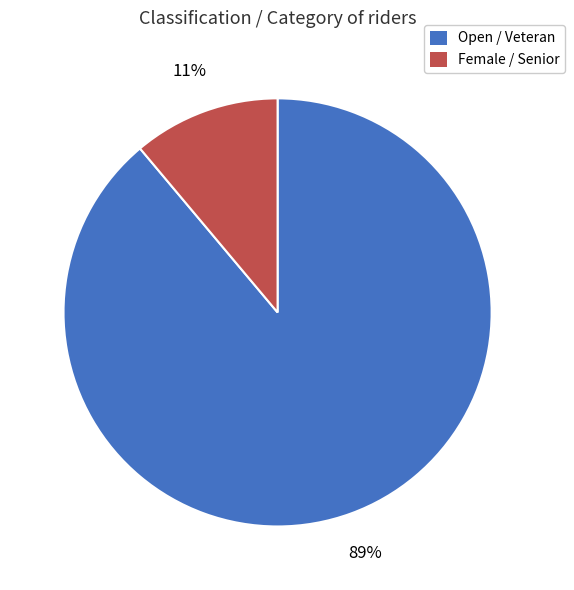

To the nearest percent, what is the average slice percentage?

50%